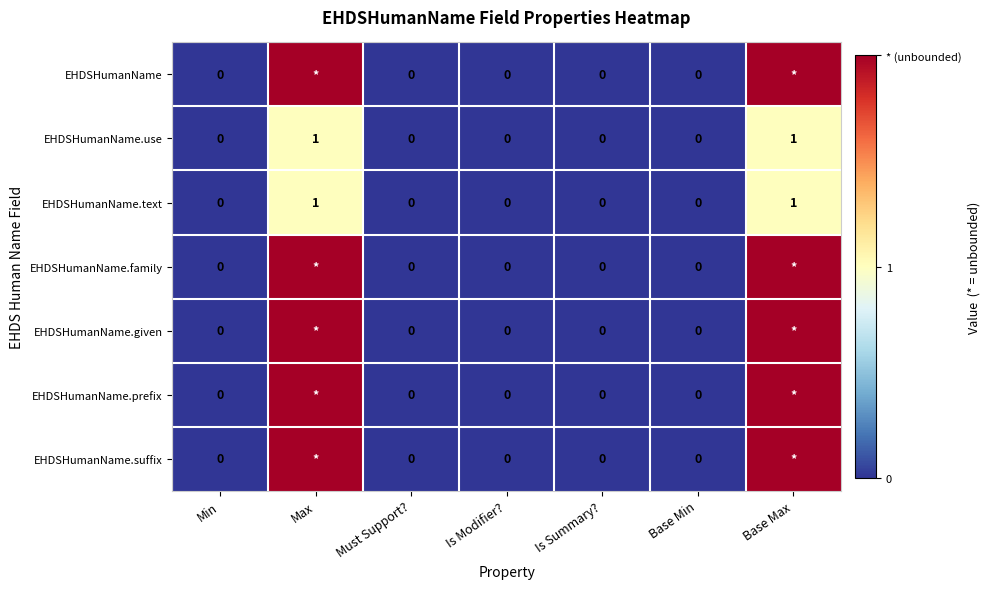

Which has a higher value, Base Max or Is Summary??

Base Max